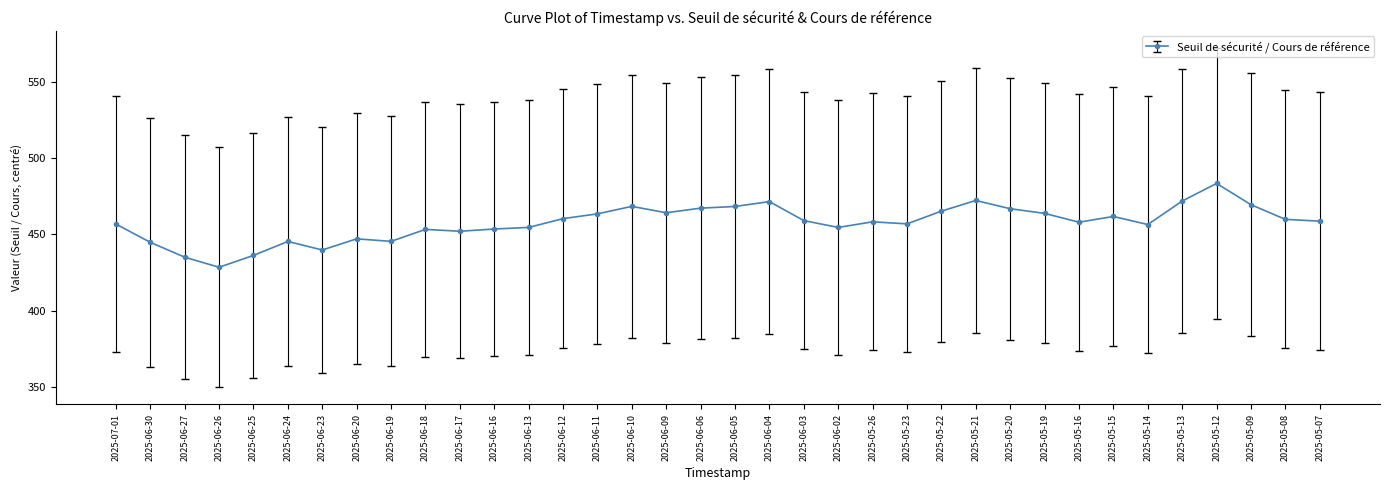

What is the approximate value at 2025-05-12?

483.3